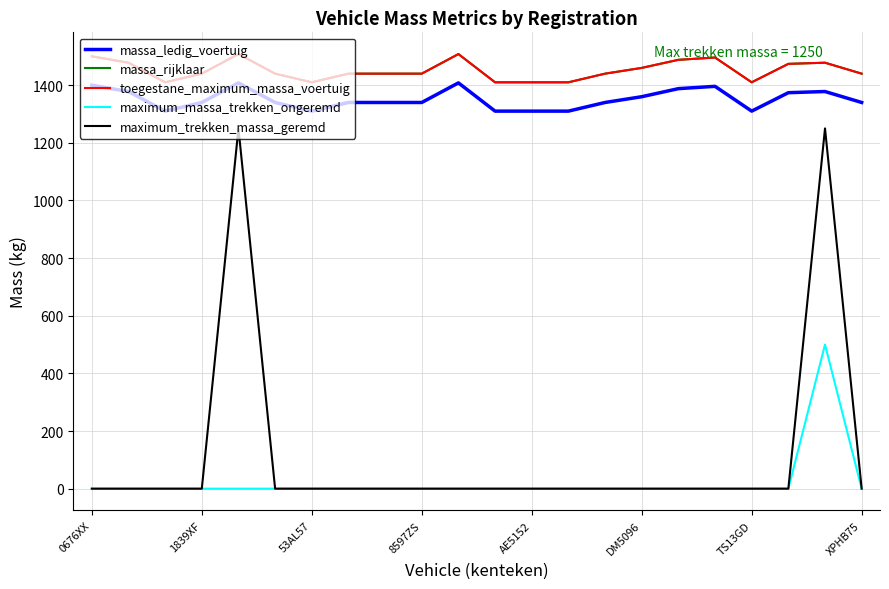

Does the chart display data point markers on the line(s)?

No